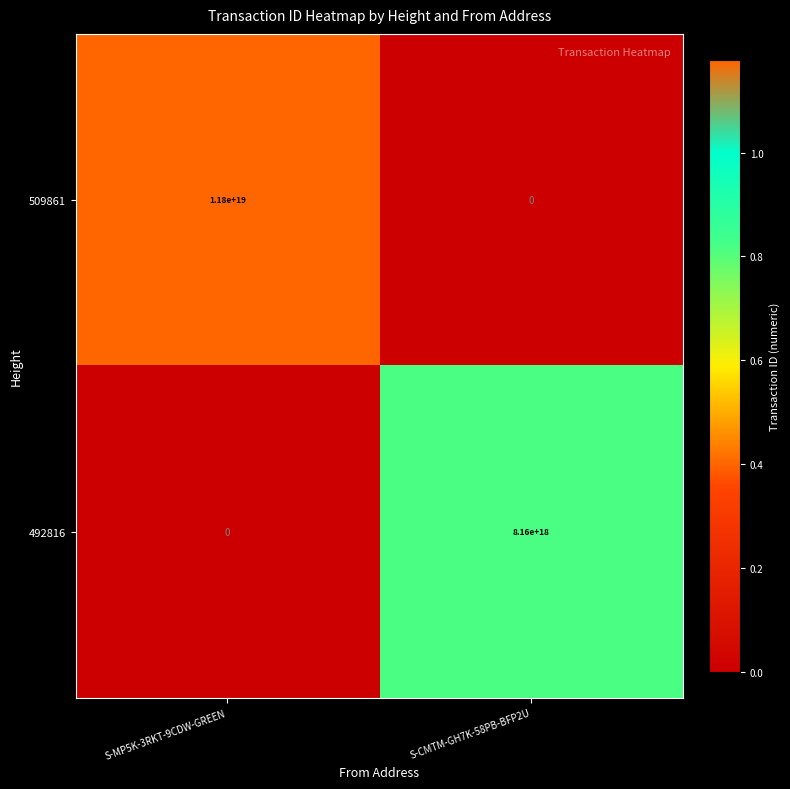

At which label is 492816 closest to 4080000000000000000?

S-MP5K-3RKT-9CDW-GREEN